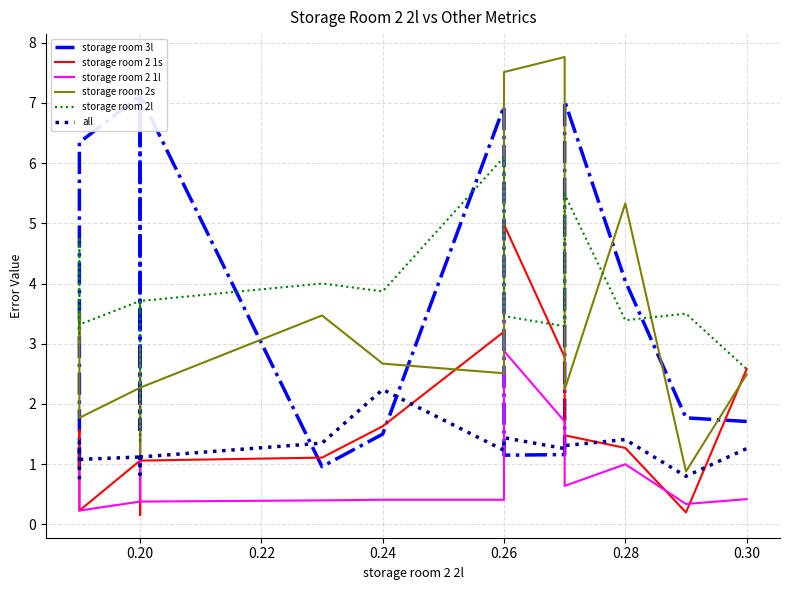

How many lines are shown in the chart?

6